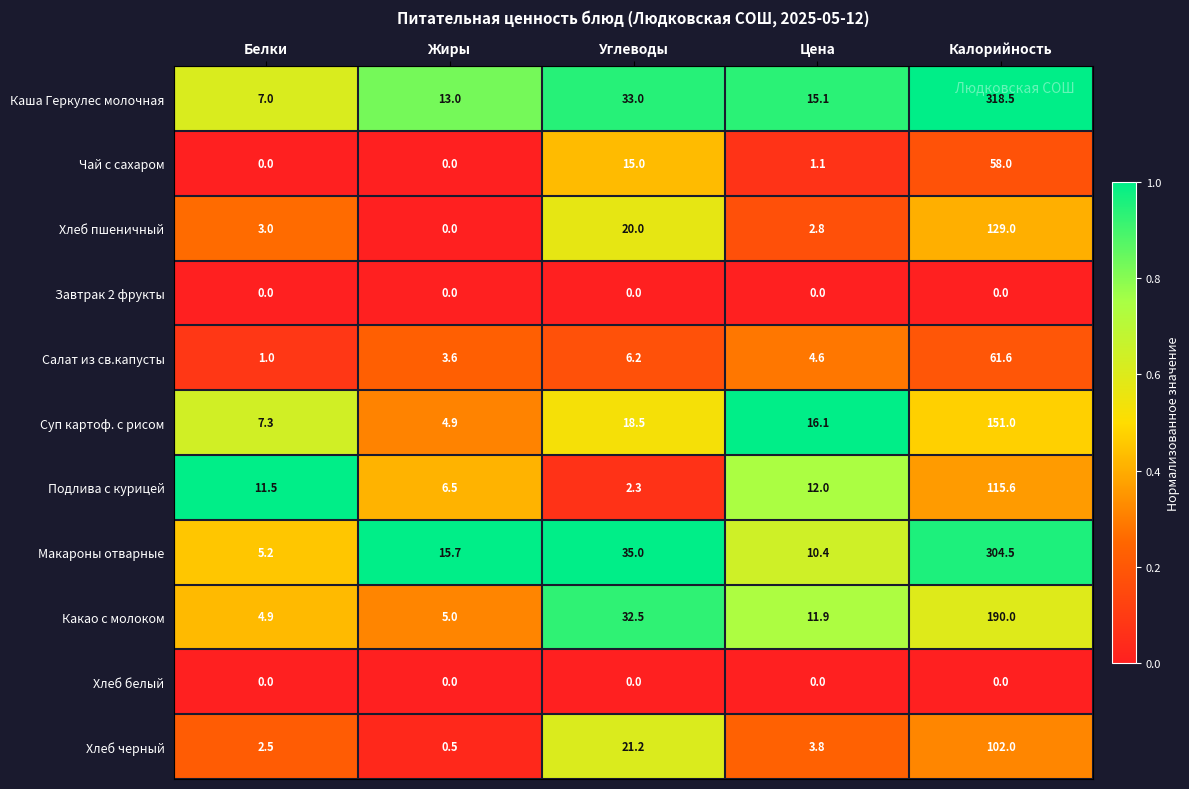

What is the sum of all Подлива с курицей values?

147.9